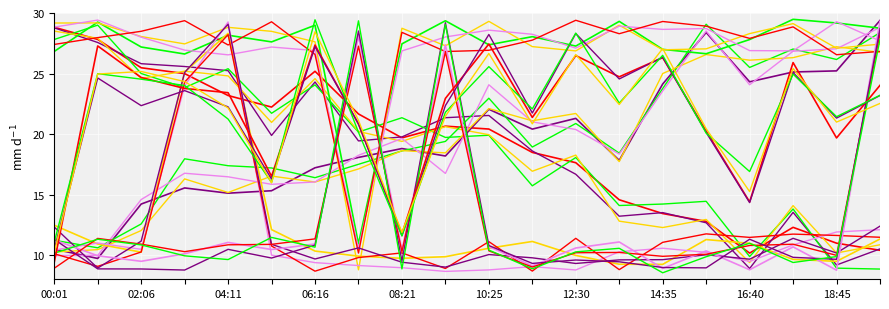

How many values in the Temp series exceed 20?

10